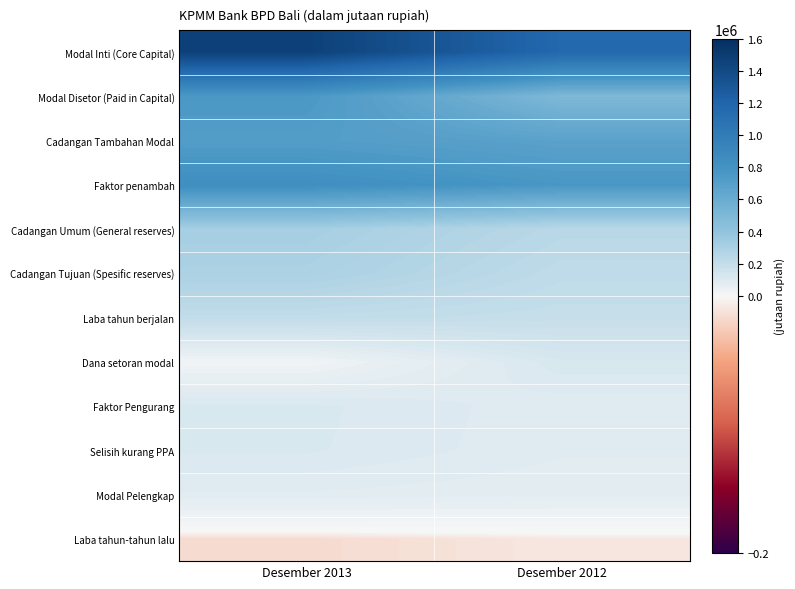

Reading left to right, transcribe all the data shown in this chart.

Modal Inti (Core Capital): Desember 2013=1470810	Desember 2012=1170938
Modal Disetor (Paid in Capital): Desember 2013=753126	Desember 2012=497460
Cadangan Tambahan Modal: Desember 2013=717684	Desember 2012=673478
Faktor penambah: Desember 2013=834075	Desember 2012=764833
Cadangan Umum (General reserves): Desember 2013=321390	Desember 2012=243162
Cadangan Tujuan (Spesific reserves): Desember 2013=295466	Desember 2012=217238
Laba tahun berjalan: Desember 2013=207783	Desember 2012=192030
Dana setoran modal: Desember 2013=26058	Desember 2012=122004
Faktor Pengurang: Desember 2013=116391	Desember 2012=91355
Selisih kurang PPA: Desember 2013=114818	Desember 2012=89692
Modal Pelengkap: Desember 2013=85972	Desember 2012=77329
Laba tahun-tahun lalu: Desember 2013=-16622	Desember 2012=-9601